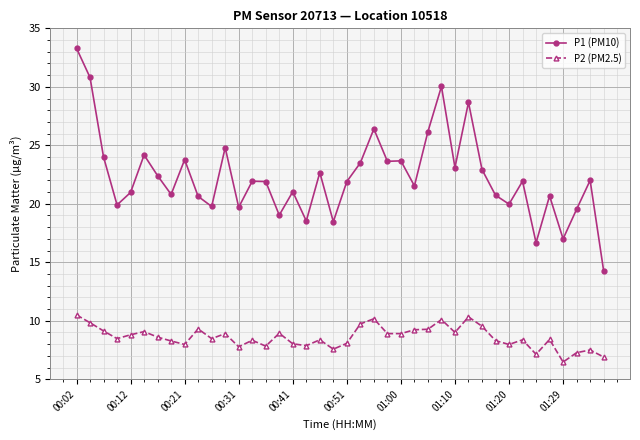

What is the value of the P1 (PM10) point at the 13th from the left?

19.7